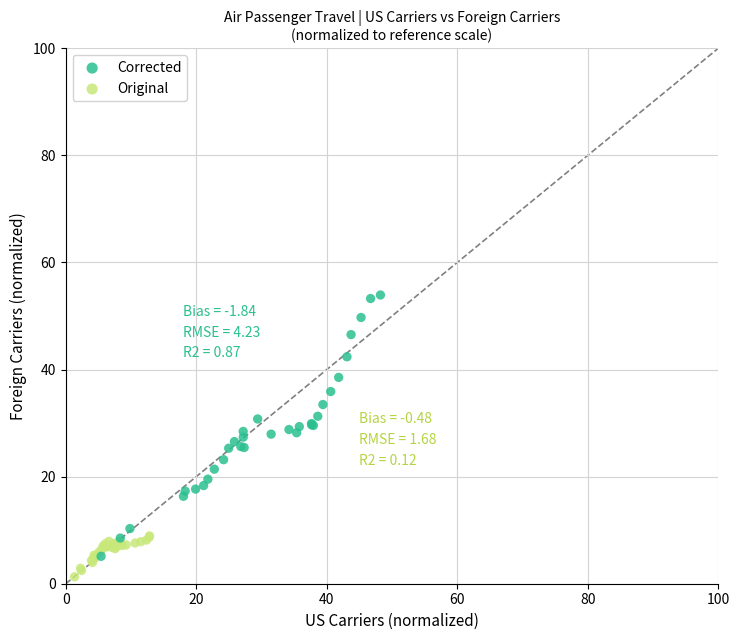

Which series contains the lowest Y value?

Original